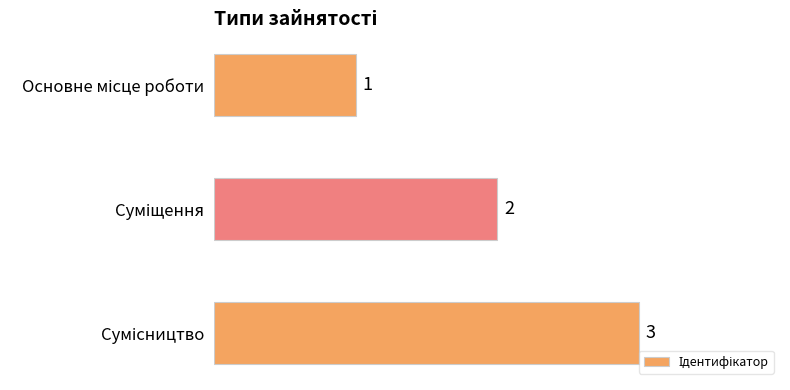

How many categories are shown in the chart?

3